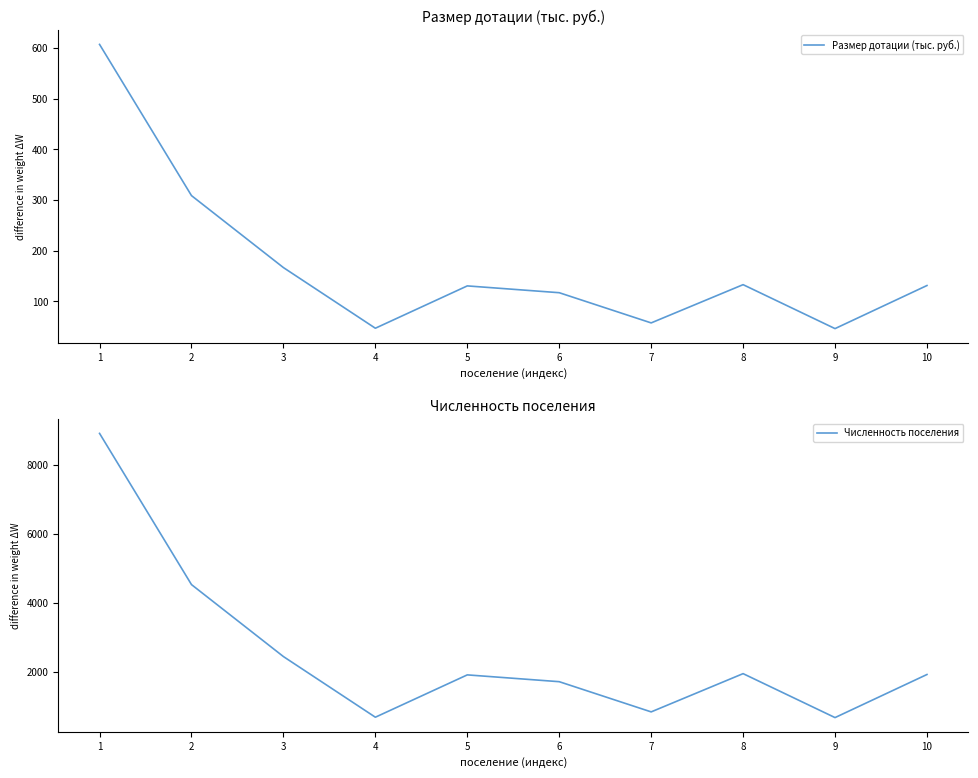

Read the Размер дотации (тыс. руб.) value at 6.

117.1